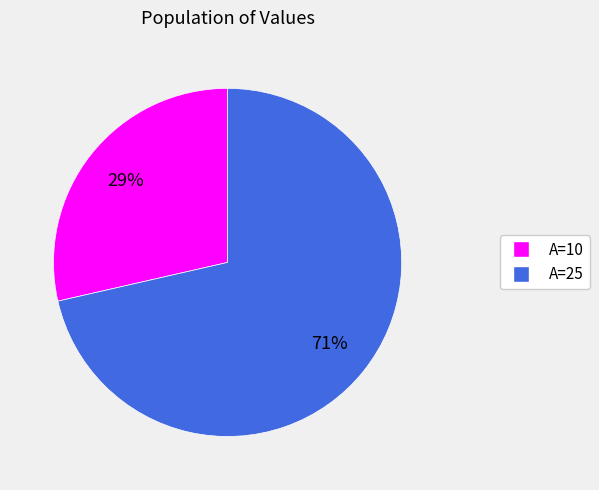

How many segments does this pie chart have?

2